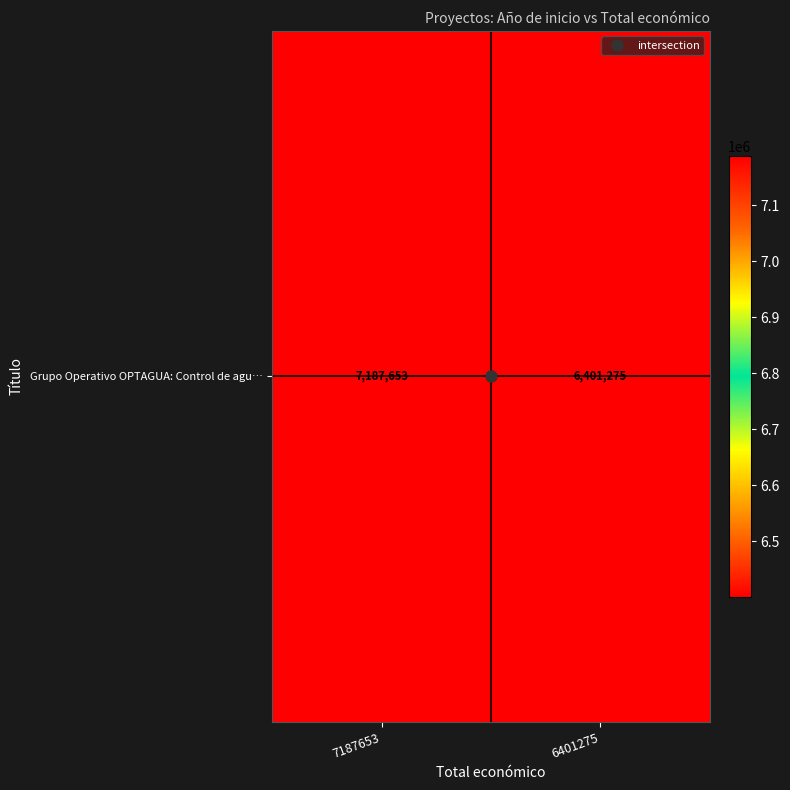

How many series are shown in this chart?

1